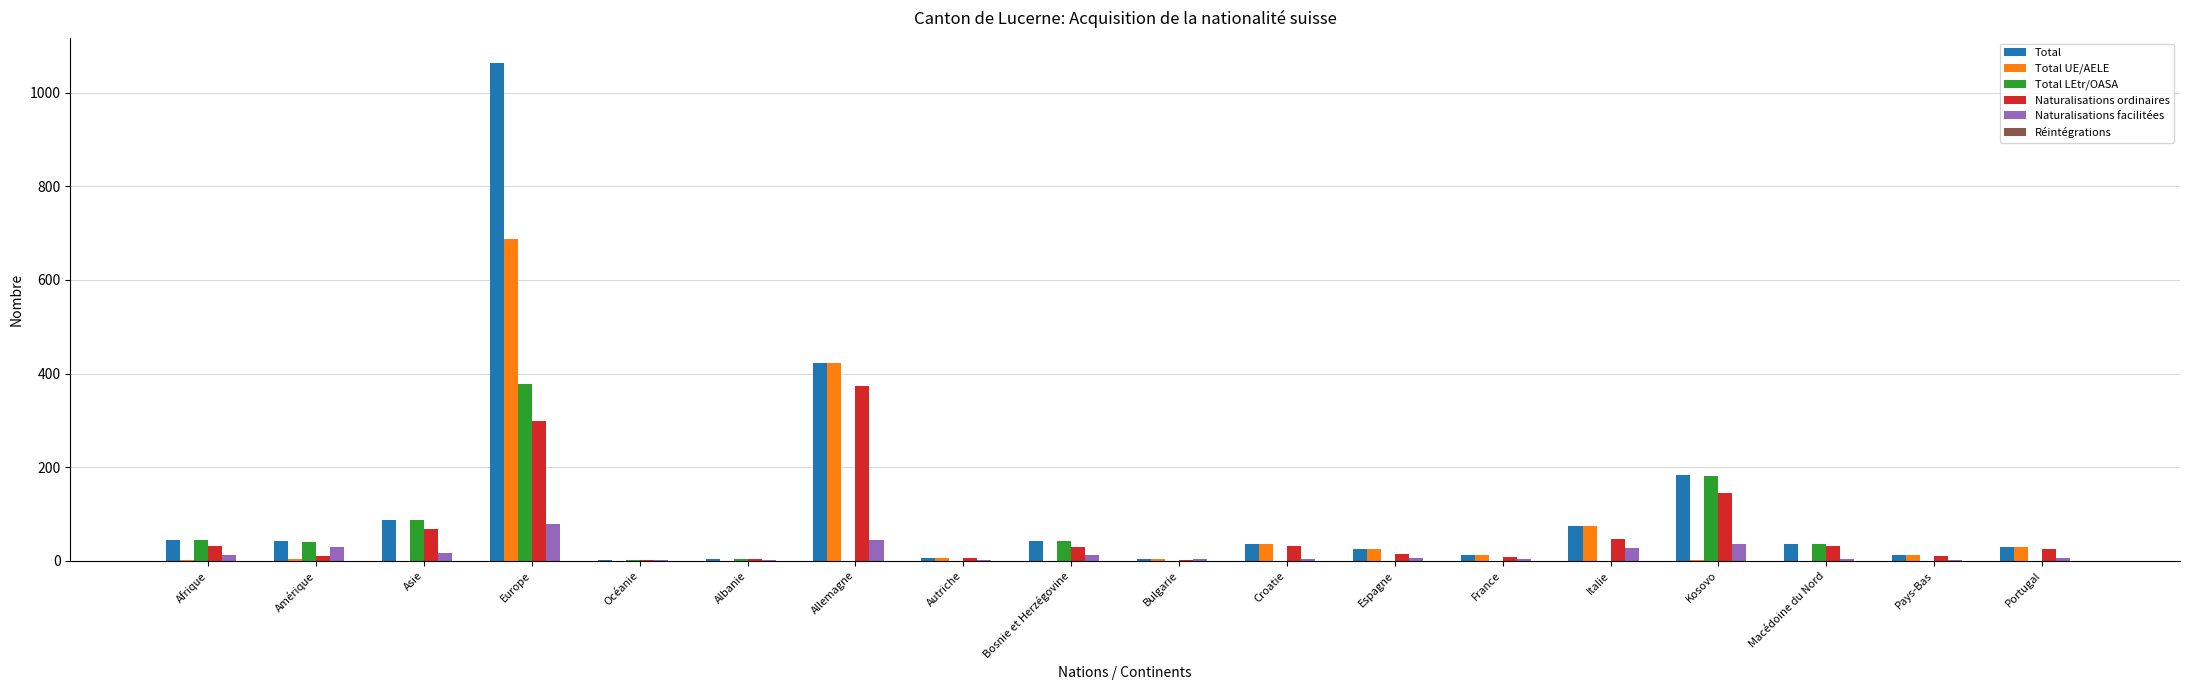

Where is Total UE/AELE nearest to the value 343?

Allemagne